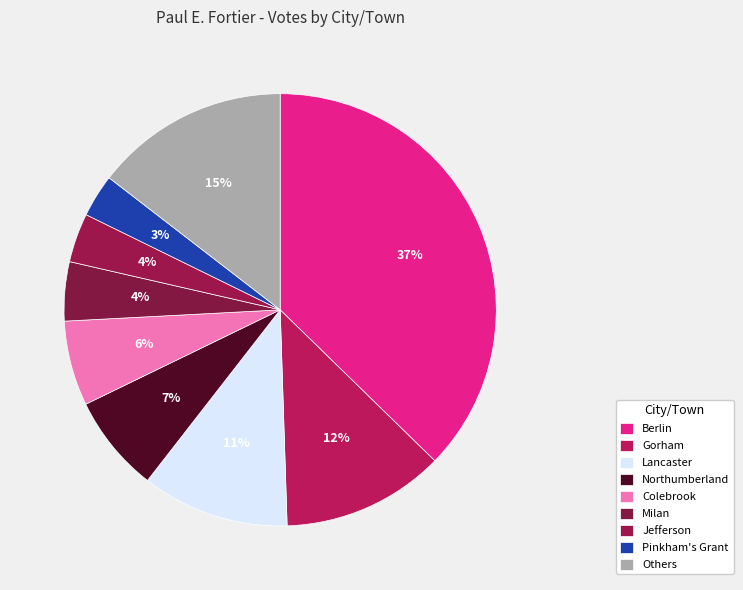

Is there any slice that represents more than half of the pie?

No